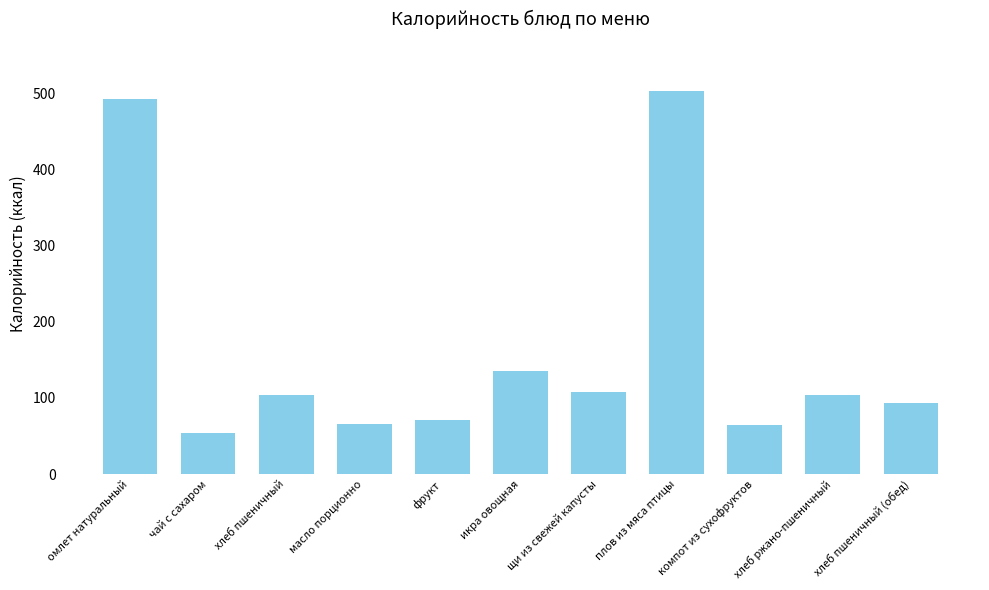

Does the chart contain stacked bars?

No